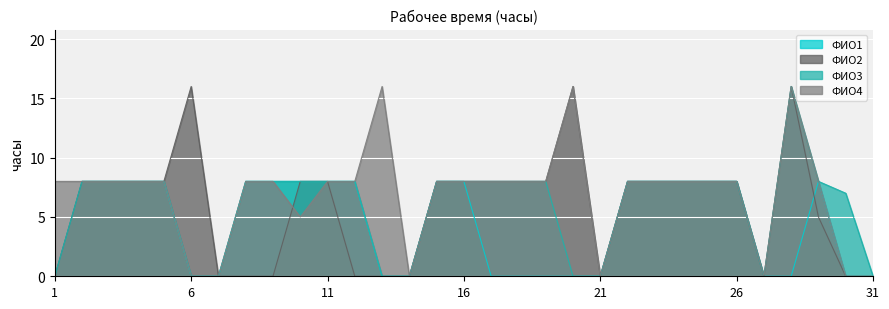

How many lines are shown in the chart?

4